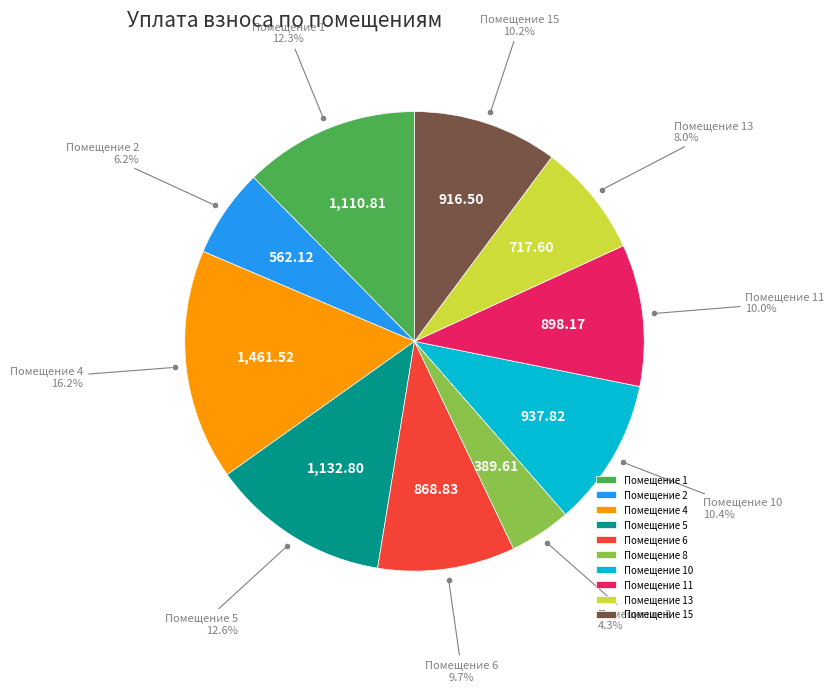

Combined, what portion of the pie is Помещение 5 and Помещение 11?

22.6%